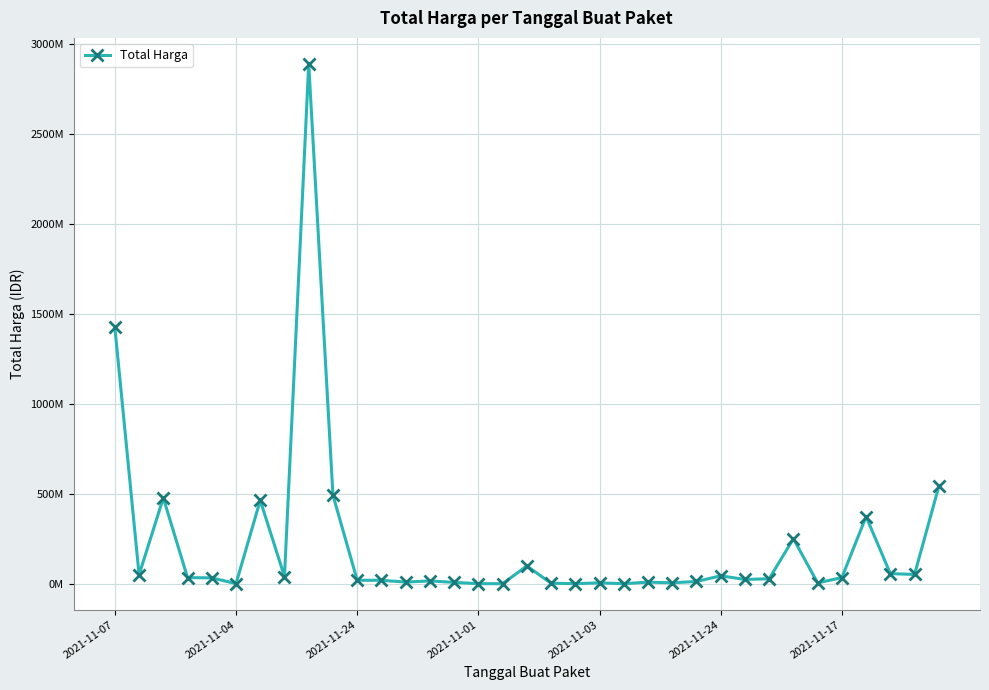

How many interior local peaks (higher than both neighbors) does the data have?

10